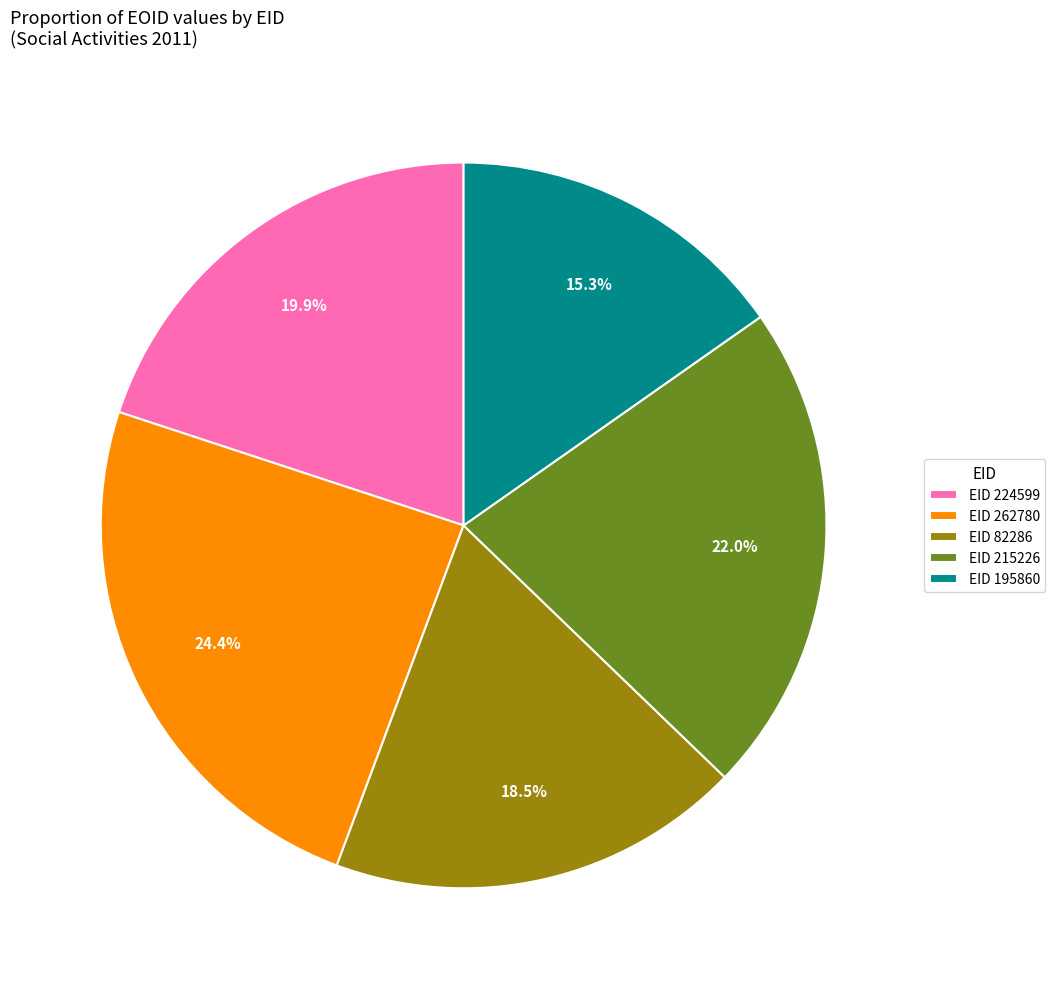

What is the ratio of the value at EID 215226 to the value at EID 82286?

1.2